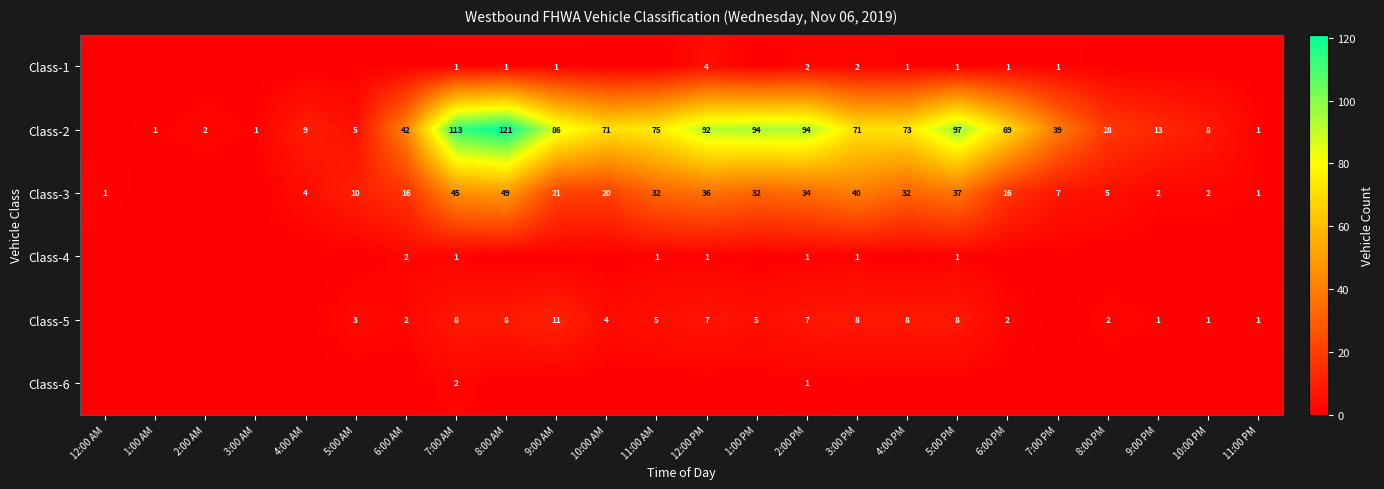

What is the difference between the highest and lowest values at 7:00 AM?

112